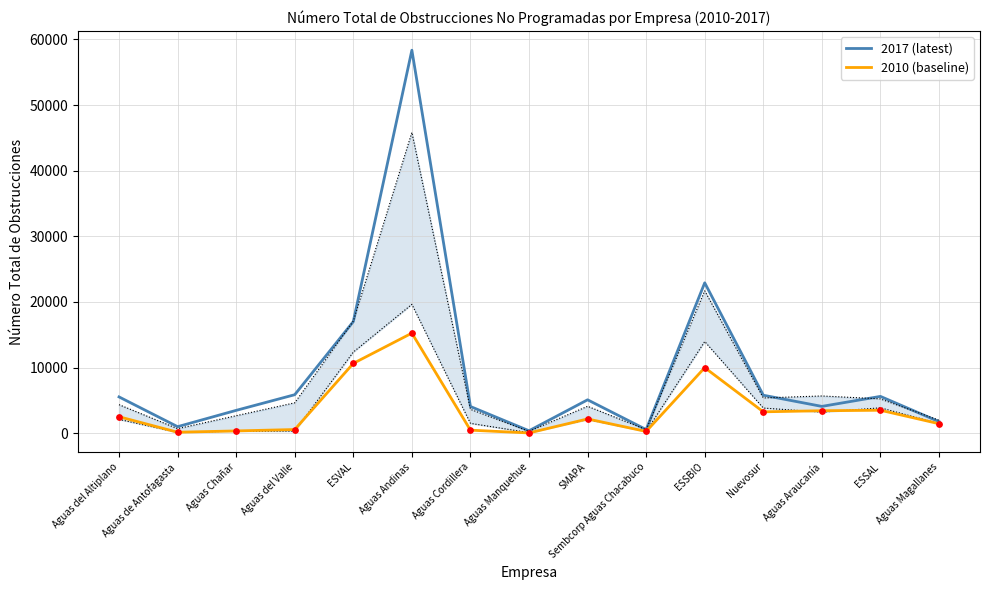

What are all the series names shown in the legend?

2017 (latest), 2010 (baseline)